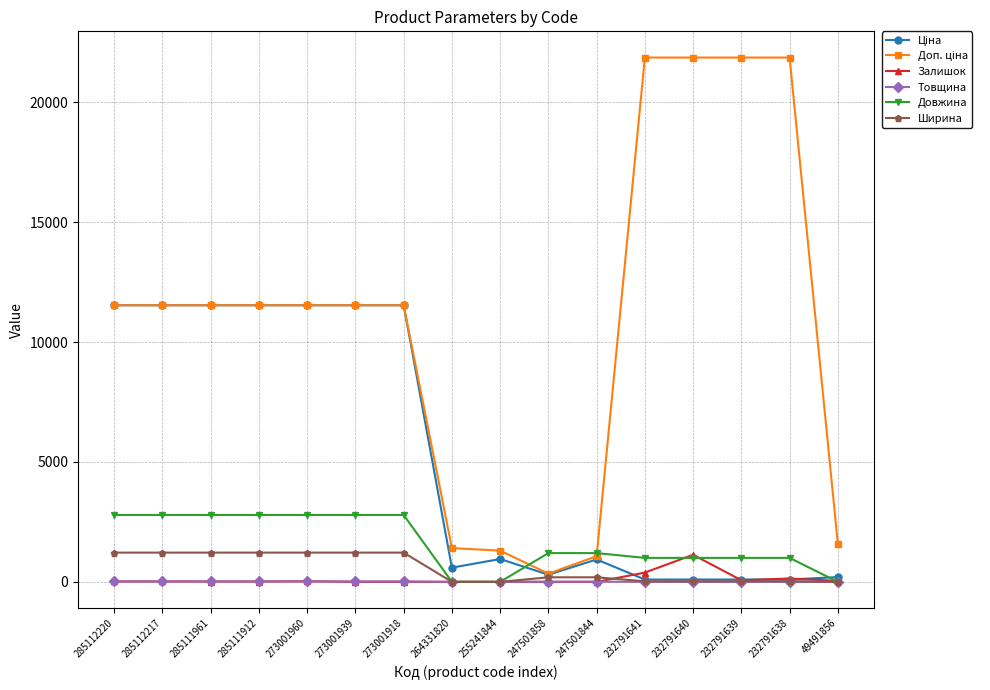

How many data points does each series have?

16